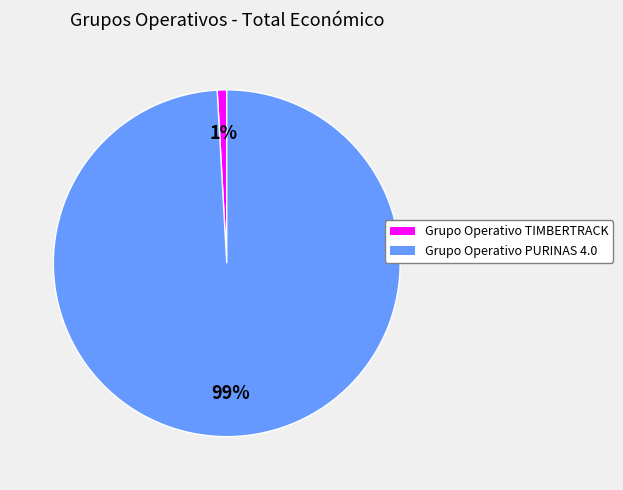

How many segments does this pie chart have?

2